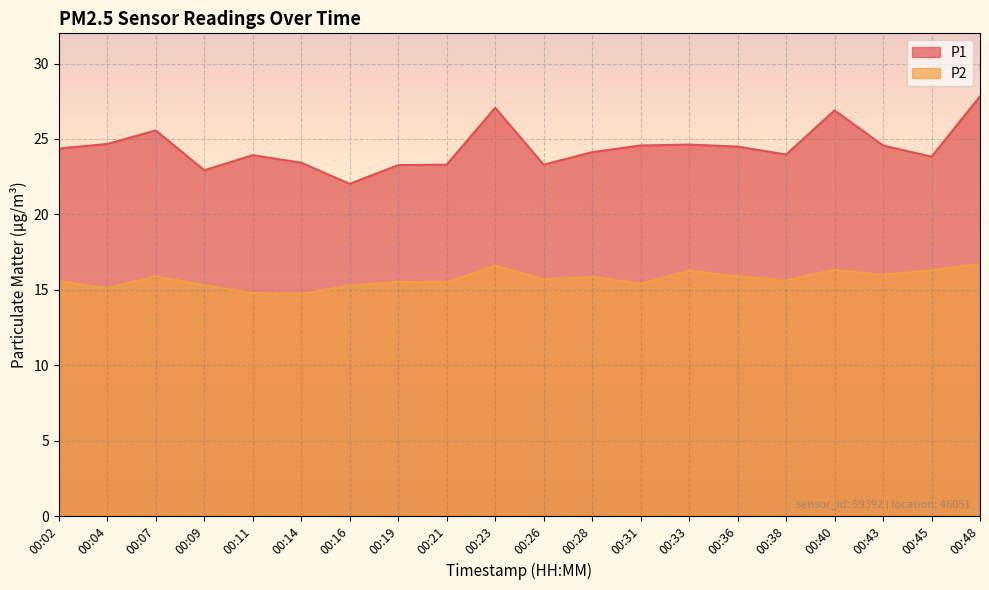

The P1 series shows 11.0 at 00:45. True or false?

False